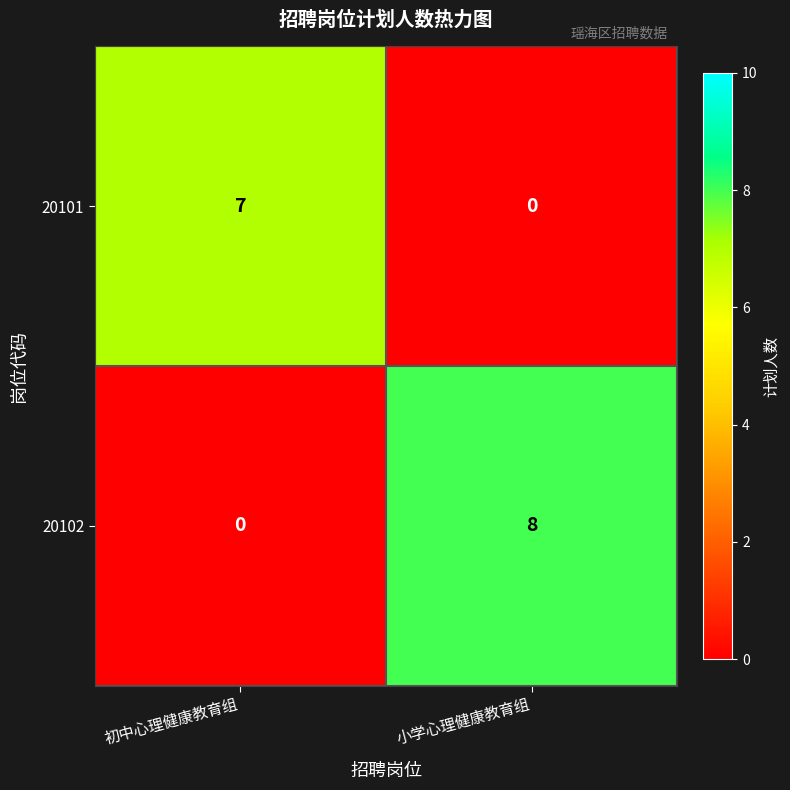

True or false: 20101 has a value of 0 at 小学心理健康教育组.

True